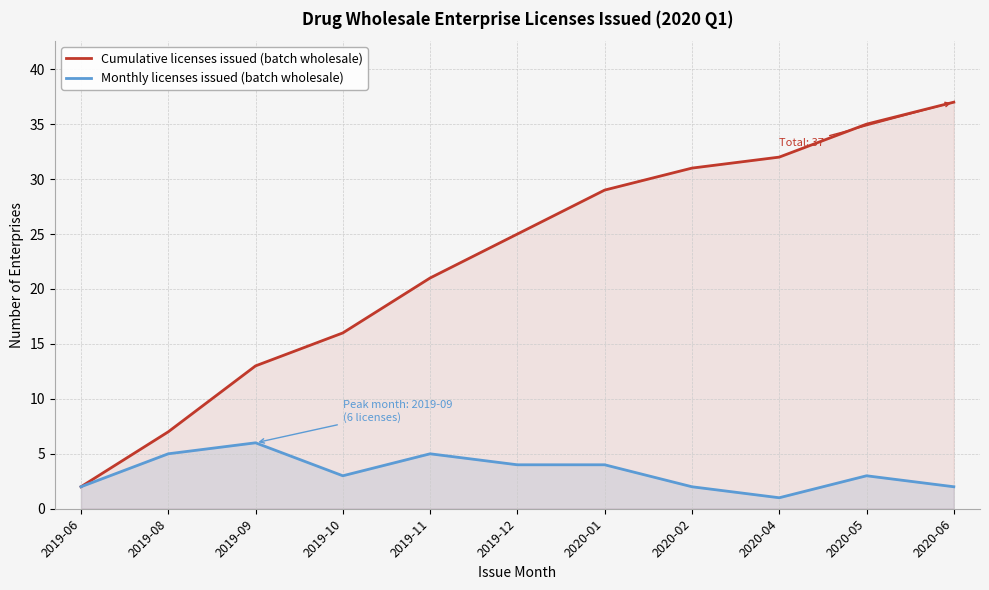

At how many categories does at least one series exceed 36?

1